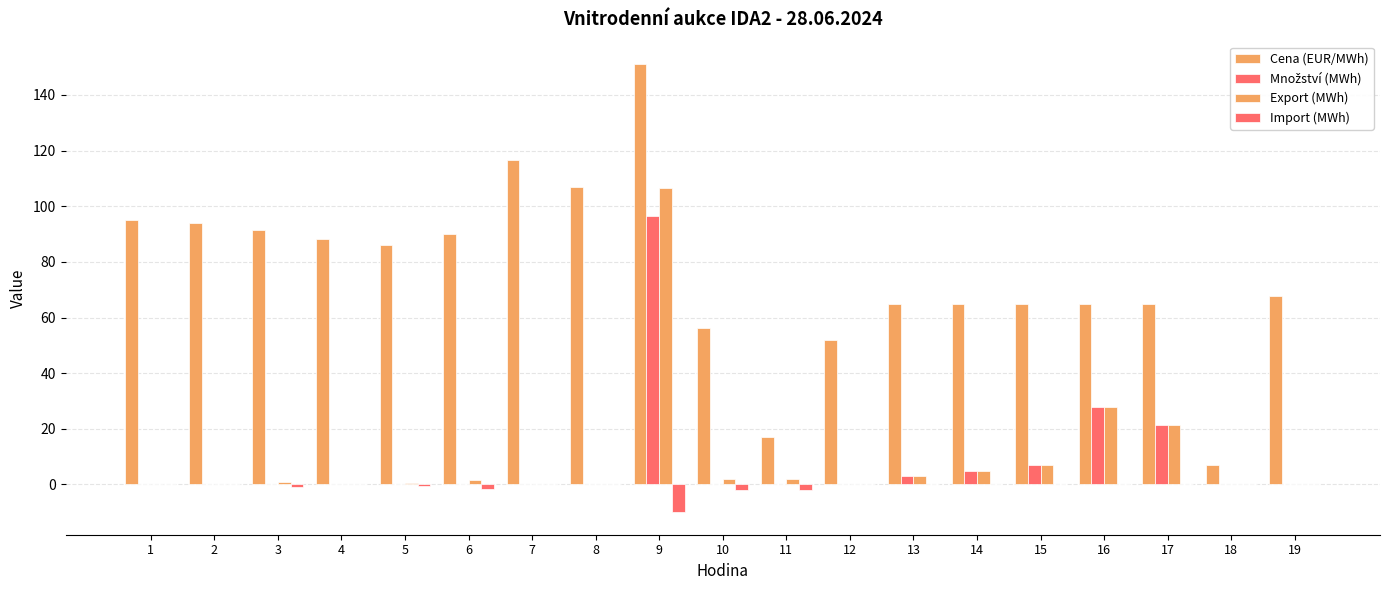

True or false: Cena (EUR/MWh) has a value of 91.5 at 3.

True